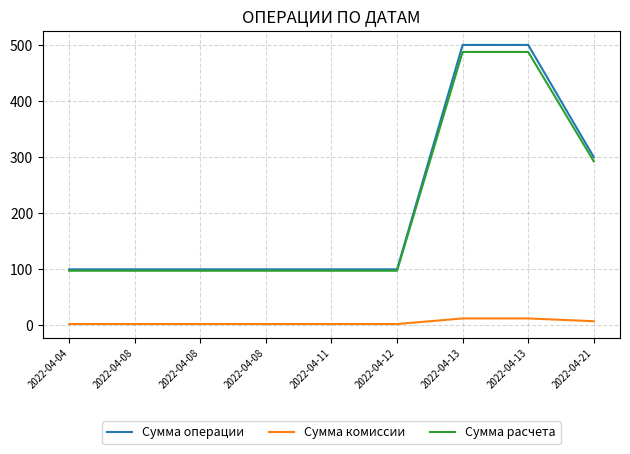

Which series has the largest total across all categories?

Сумма операции